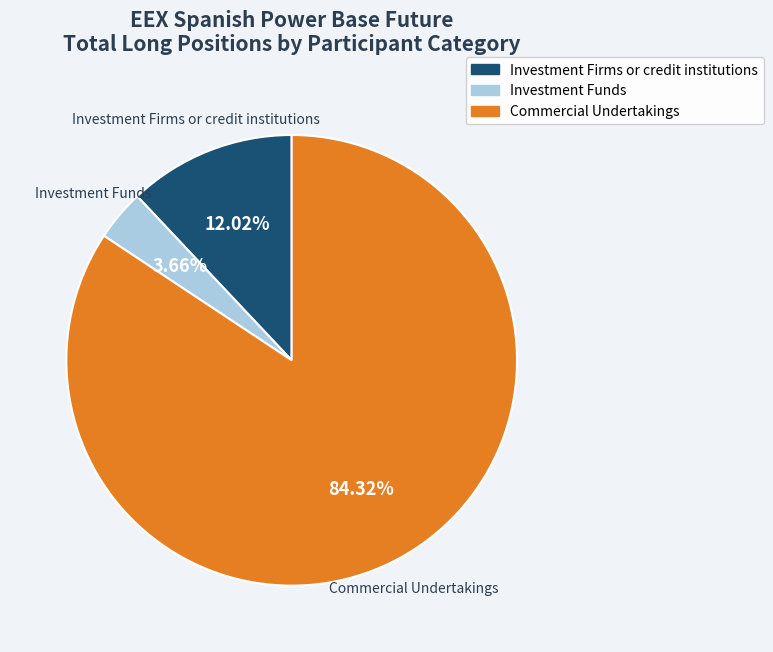

How many segments does this pie chart have?

3